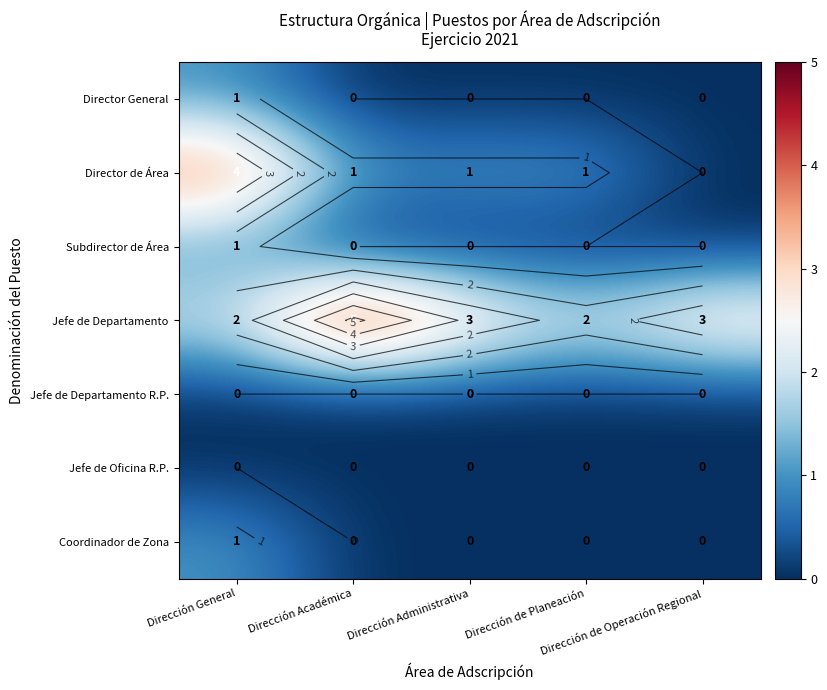

What is the sum of the Jefe de Departamento values at Dirección de Operación Regional and Dirección General?

5